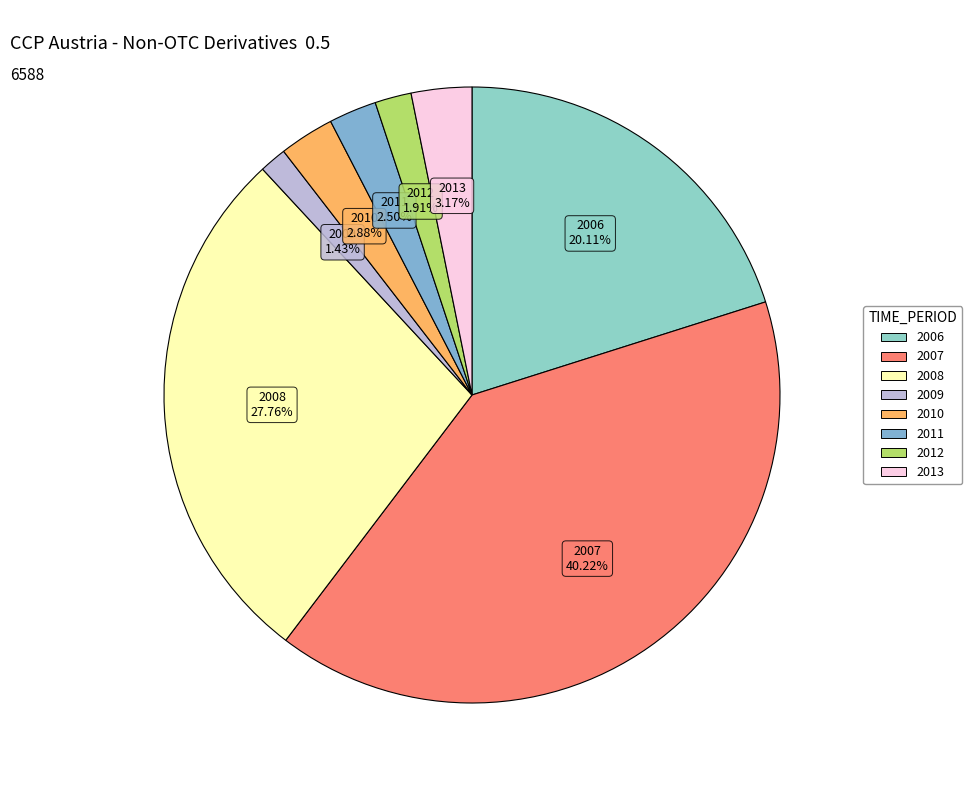

What is the largest slice in the pie chart?

2007